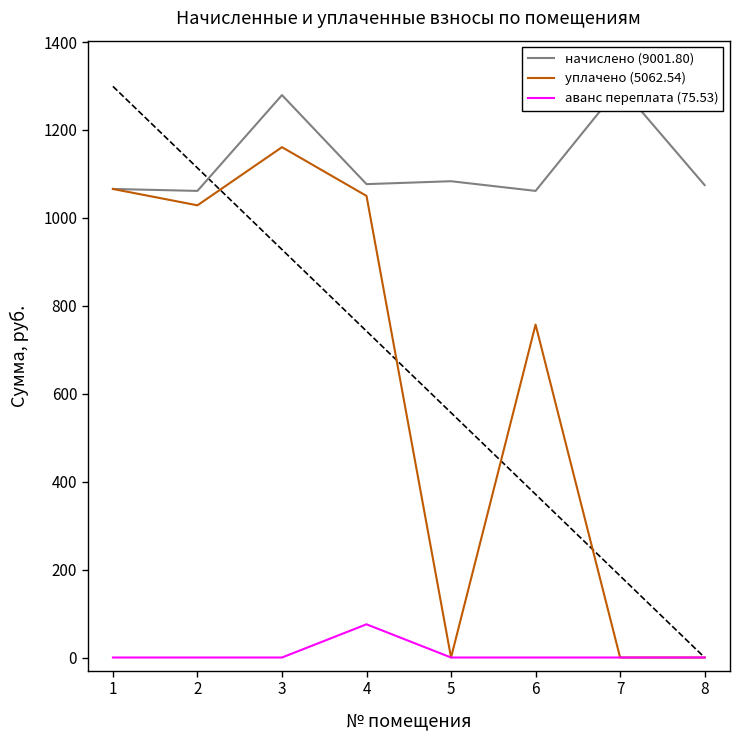

Which series has the largest total across all categories?

начислено (9001.80)